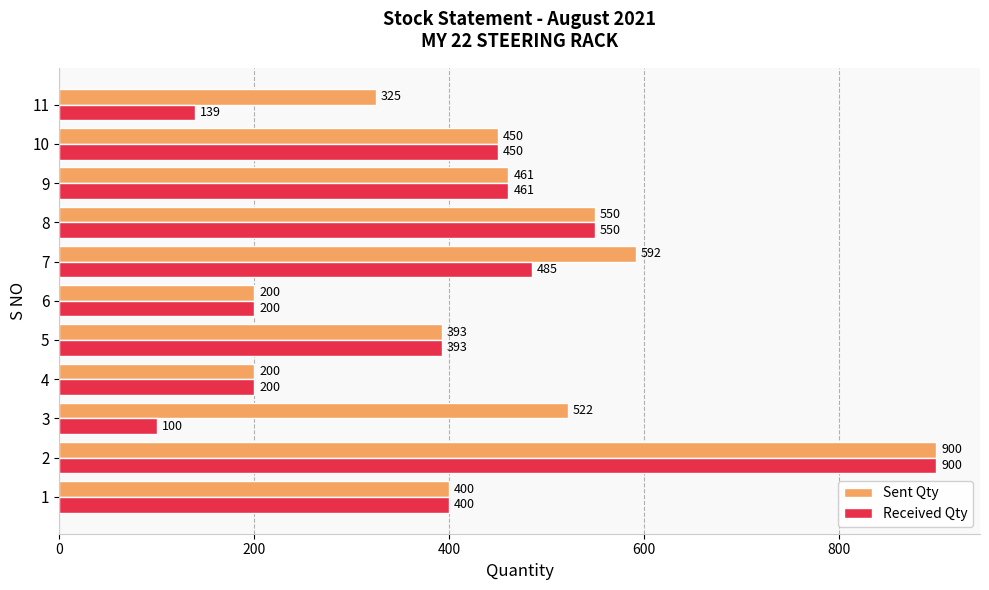

Which series has the largest range (max minus min)?

Received Qty